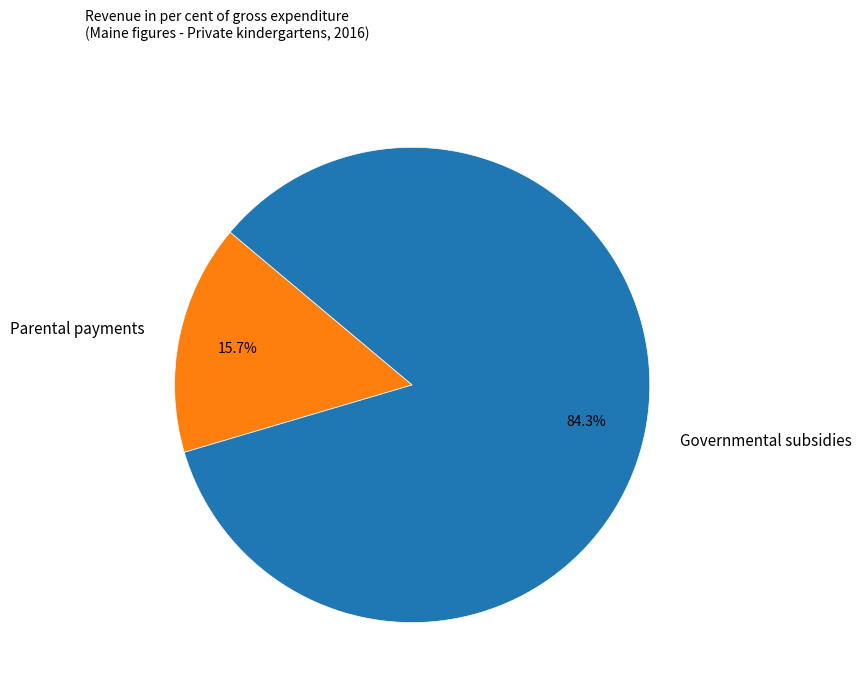

Is the sum of Governmental subsidies and Parental payments greater than half?

Yes